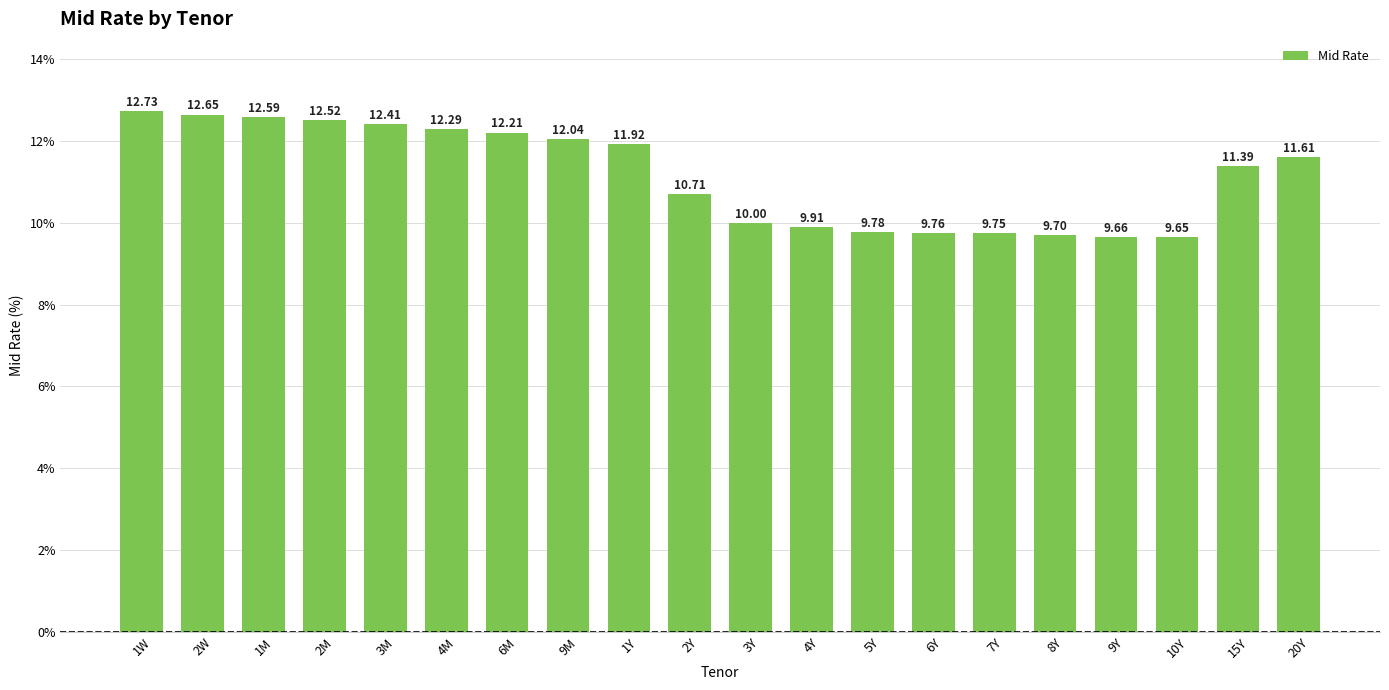

What is the change in value from 2Y to 8Y?

-1.0